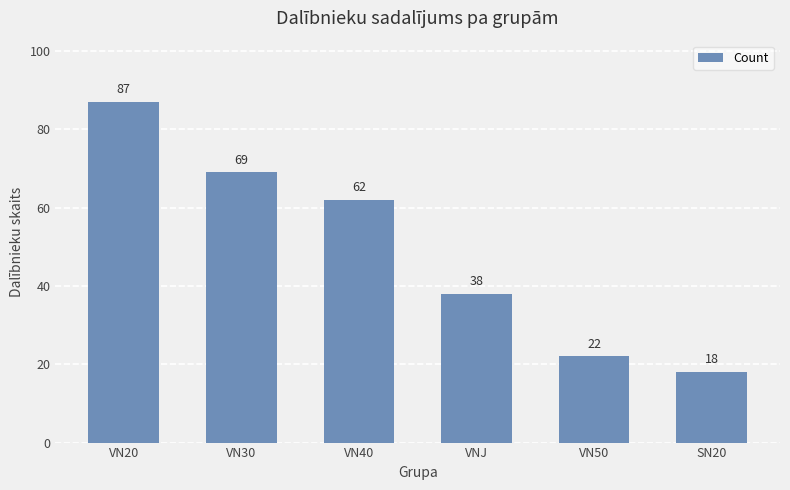

Rank the categories by value from highest to lowest.

VN20, VN30, VN40, VNJ, VN50, SN20